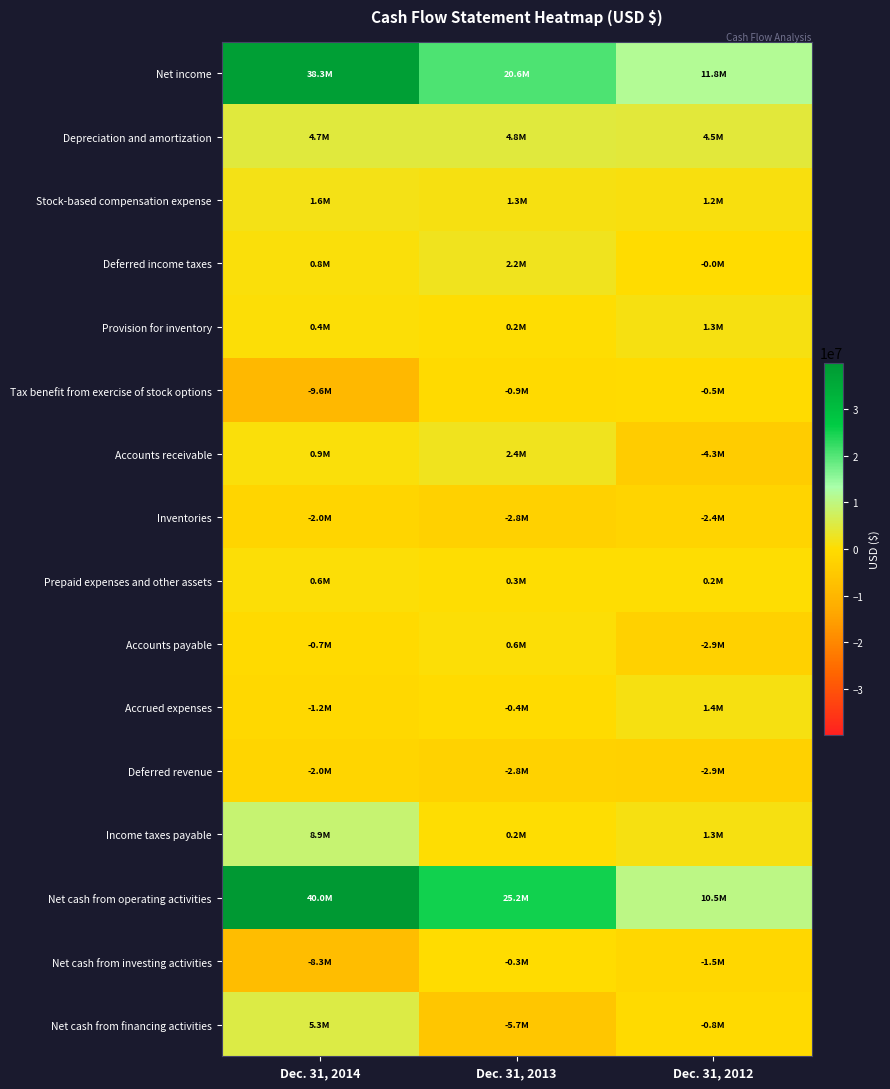

Rank the series by their maximum value, from highest to lowest.

Net cash from operating activities, Net income, Income taxes payable, Net cash from financing activities, Depreciation and amortization, Accounts receivable, Deferred income taxes, Stock-based compensation expense, Accrued expenses, Provision for inventory, Accounts payable, Prepaid expenses and other assets, Net cash from investing activities, Tax benefit from exercise of stock options, Inventories, Deferred revenue